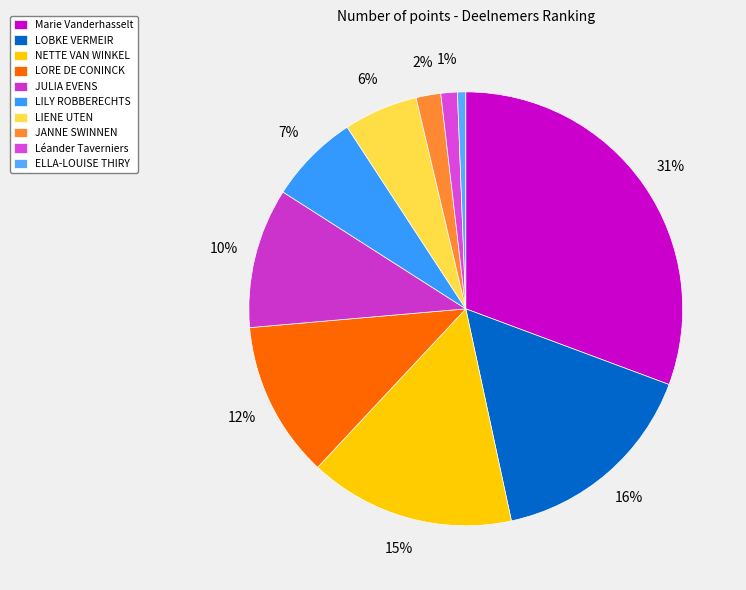

Is LIENE UTEN the majority of the pie?

No